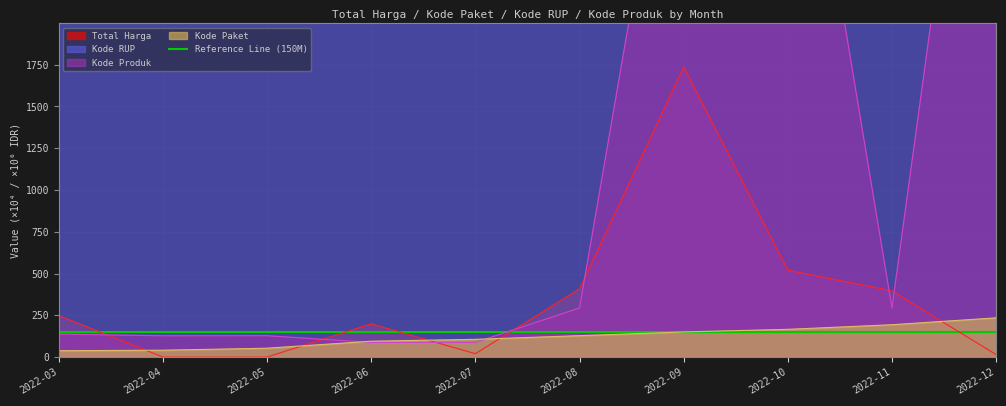

What is the sum of all Total Harga values?

3542.3